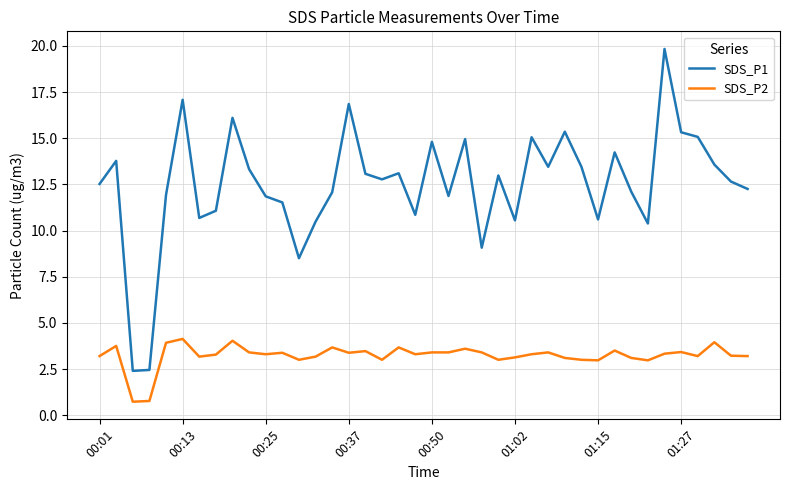

What are all the series names shown in the legend?

SDS_P1, SDS_P2